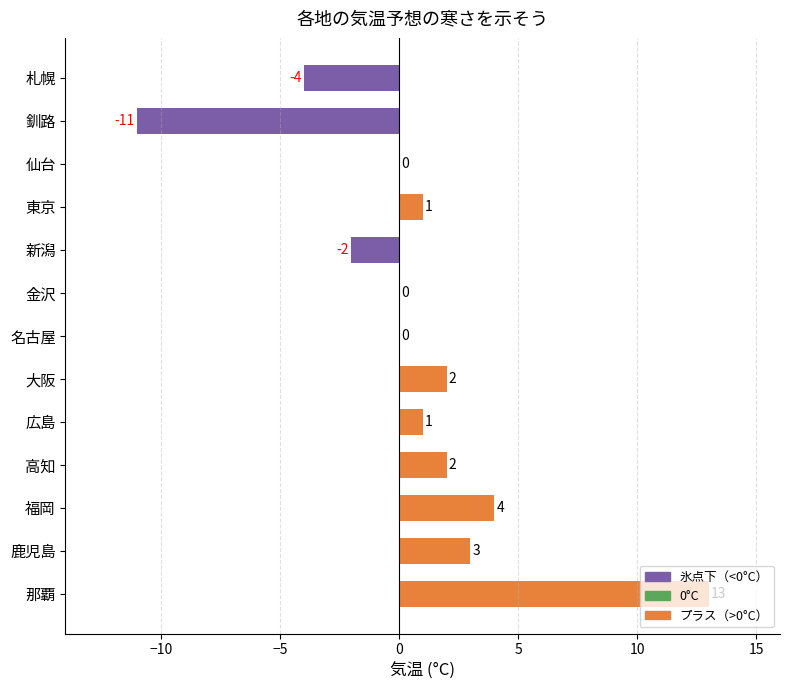

What is the maximum value shown in the chart?

13